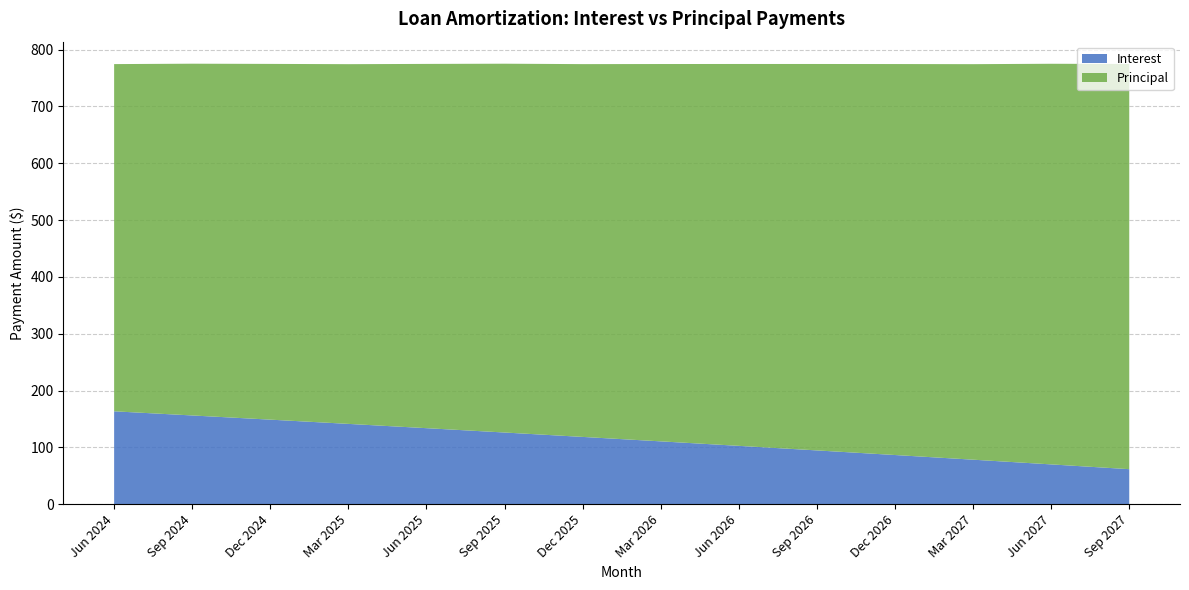

Reading right to left, extract all data points from this chart.

Interest: 61.7	70.1	78.4	86.6	94.7	102.7	110.6	118.5	126.2	133.8	141.4	148.8	156.2	163.5
Principal: 713.0	705.0	696.0	688.0	680.0	672.0	664.0	656.0	649.0	641.0	633.0	626.0	619.0	611.0